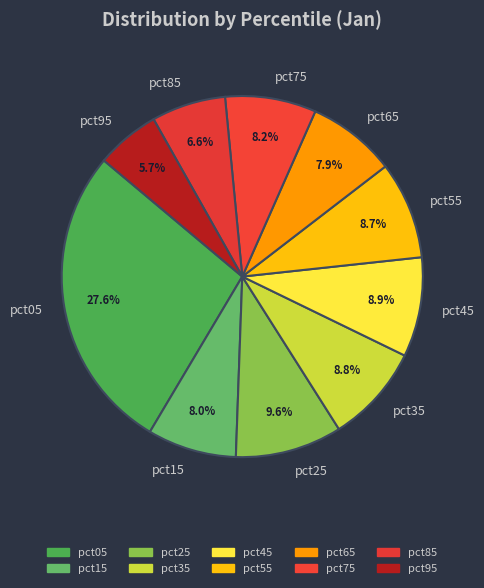

To the nearest percent, what portion does pct05 represent?

28%